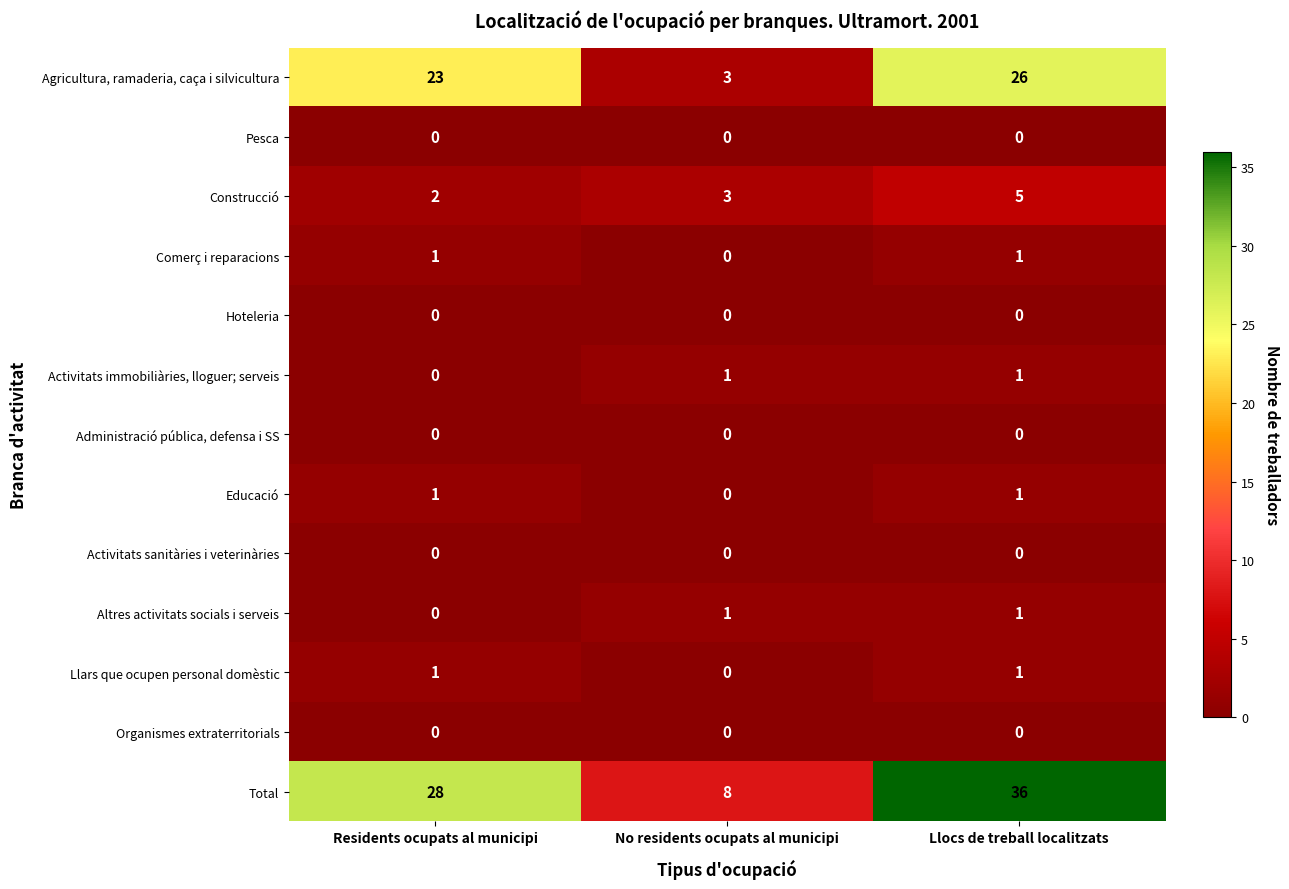

Which category has the highest value across all series?

Llocs de treball localitzats